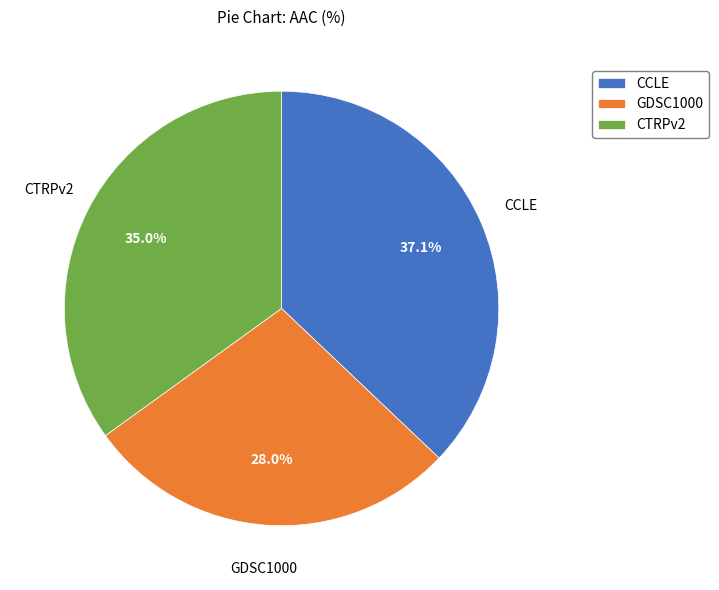

The CTRPv2 slice represents 42% of the pie. True or false?

False